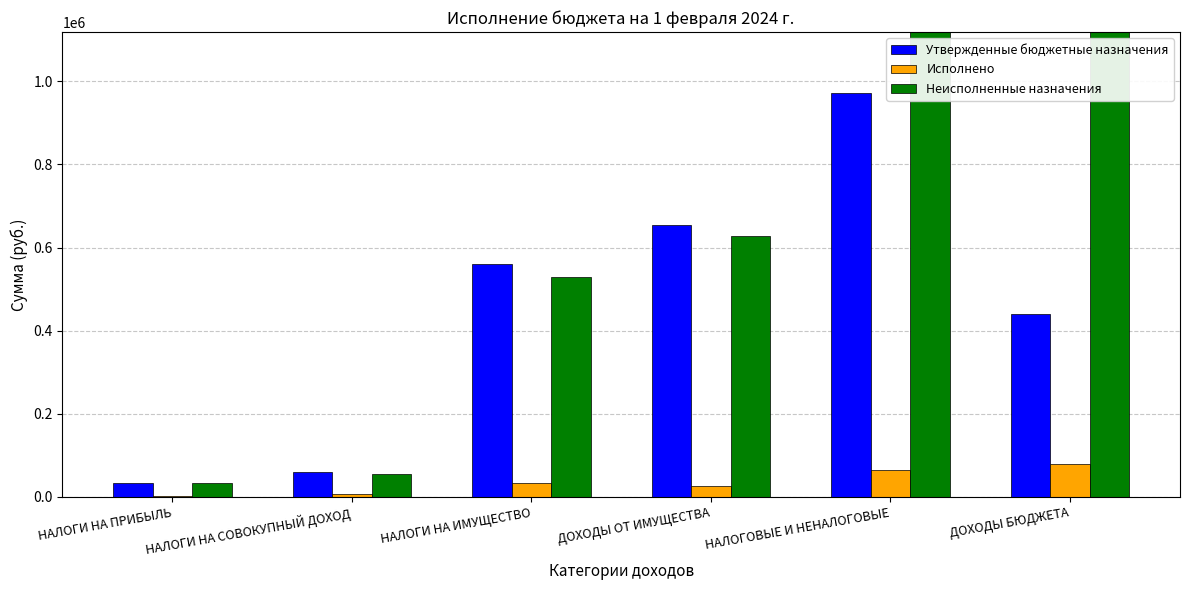

What is the value of the Утвержденные бюджетные назначения bar at the 1st from the left?

34000.0